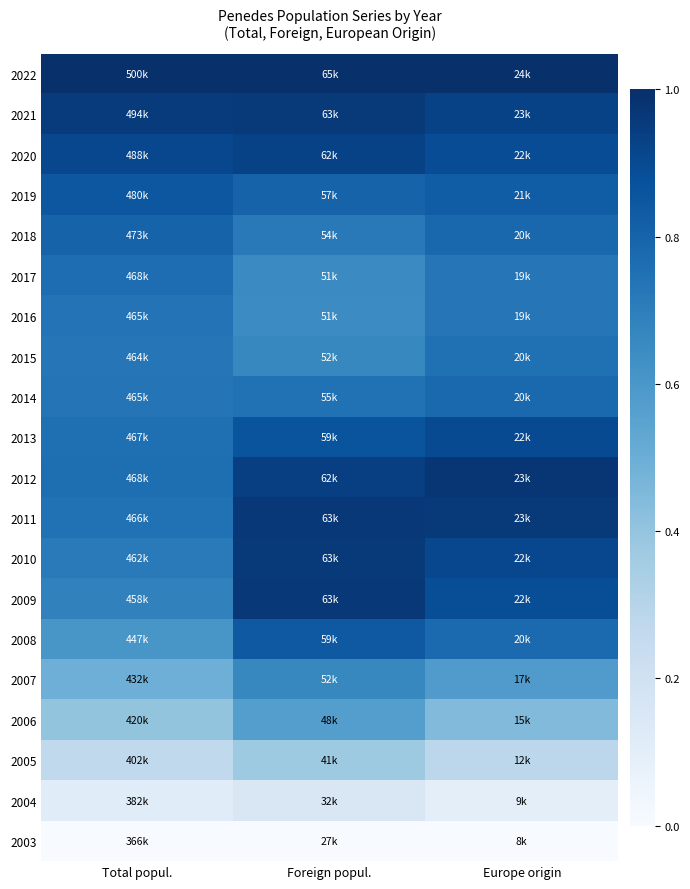

Reading left to right, extract all data points from this chart.

2022: Total popul.=1.0	Foreign popul.=1.0	Europe origin=1.0
2021: Total popul.=1.0	Foreign popul.=1.0	Europe origin=0.9
2020: Total popul.=0.9	Foreign popul.=0.9	Europe origin=0.9
2019: Total popul.=0.8	Foreign popul.=0.8	Europe origin=0.8
2018: Total popul.=0.8	Foreign popul.=0.7	Europe origin=0.8
2017: Total popul.=0.8	Foreign popul.=0.7	Europe origin=0.7
2016: Total popul.=0.7	Foreign popul.=0.6	Europe origin=0.7
2015: Total popul.=0.7	Foreign popul.=0.7	Europe origin=0.8
2014: Total popul.=0.7	Foreign popul.=0.7	Europe origin=0.8
2013: Total popul.=0.8	Foreign popul.=0.9	Europe origin=0.9
2012: Total popul.=0.8	Foreign popul.=0.9	Europe origin=1.0
2011: Total popul.=0.7	Foreign popul.=1.0	Europe origin=1.0
2010: Total popul.=0.7	Foreign popul.=1.0	Europe origin=0.9
2009: Total popul.=0.7	Foreign popul.=1.0	Europe origin=0.9
2008: Total popul.=0.6	Foreign popul.=0.8	Europe origin=0.8
2007: Total popul.=0.5	Foreign popul.=0.7	Europe origin=0.6
2006: Total popul.=0.4	Foreign popul.=0.6	Europe origin=0.4
2005: Total popul.=0.3	Foreign popul.=0.4	Europe origin=0.3
2004: Total popul.=0.1	Foreign popul.=0.2	Europe origin=0.1
2003: Total popul.=0.0	Foreign popul.=0.0	Europe origin=0.0